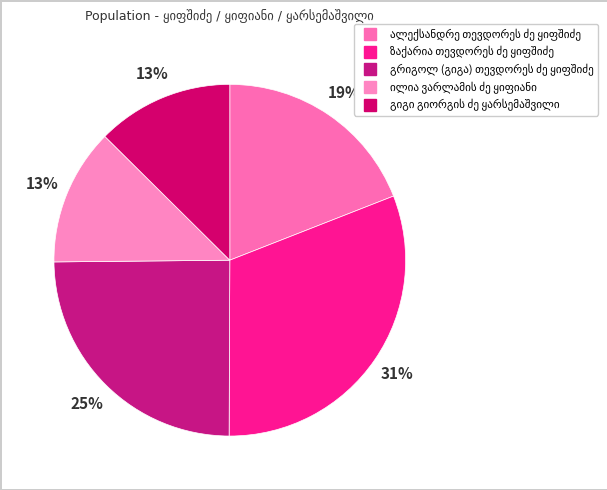

To the nearest percent, what is the average slice percentage?

20%